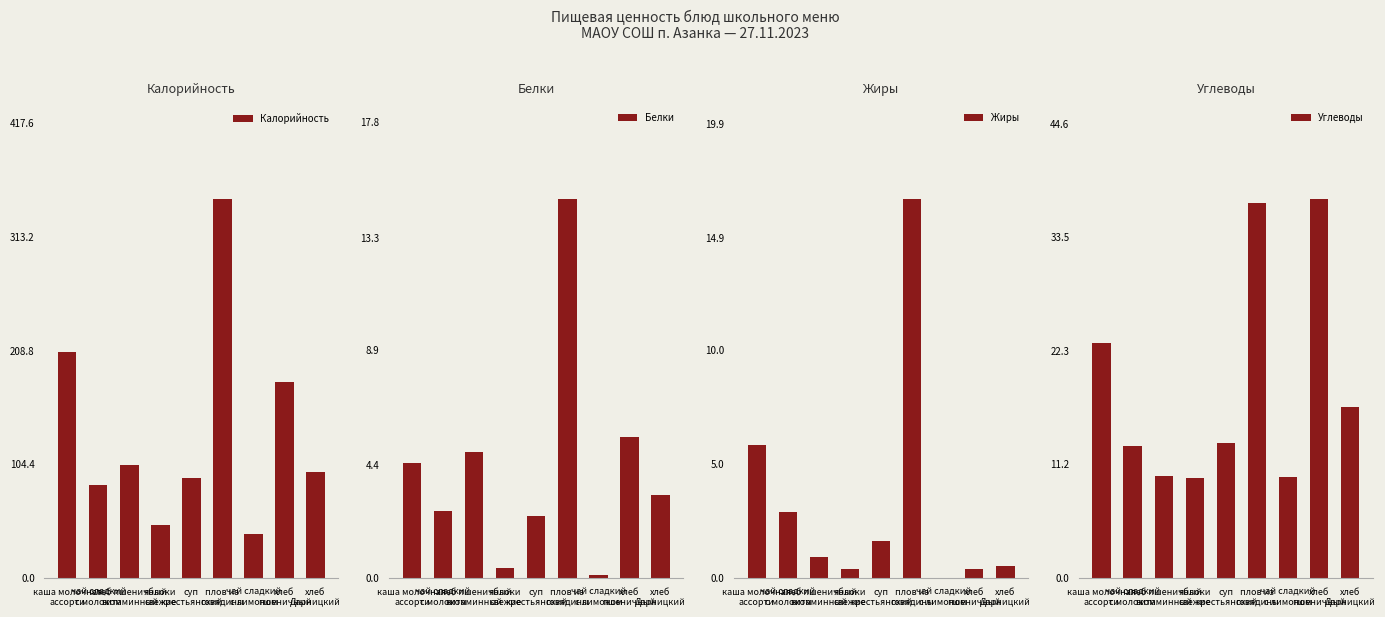

What is the label of the 6th bar from the right?

яблоки
свежие